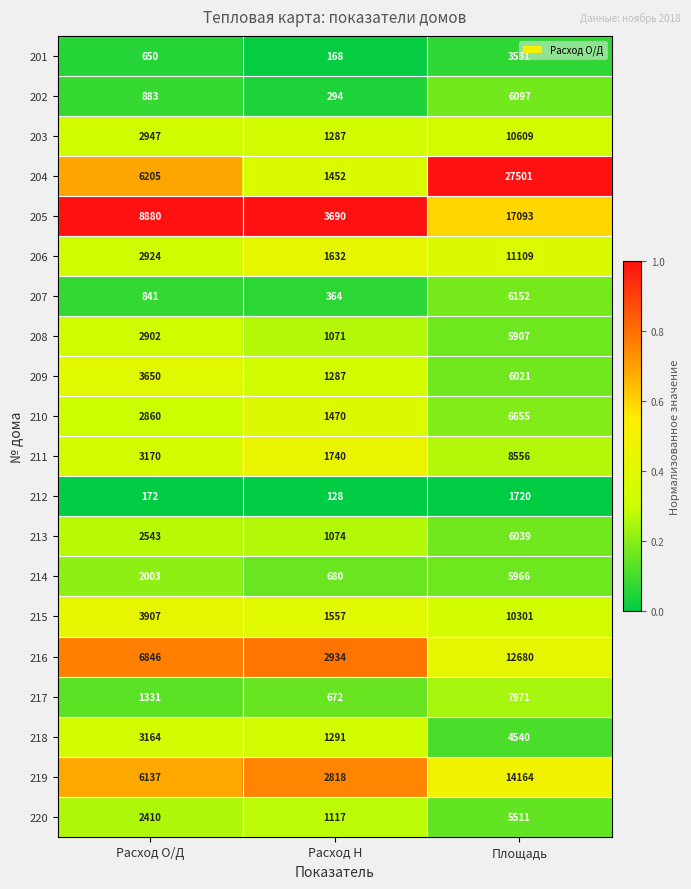

The value of 219 at Расход О/Д is 1439. True or false?

False